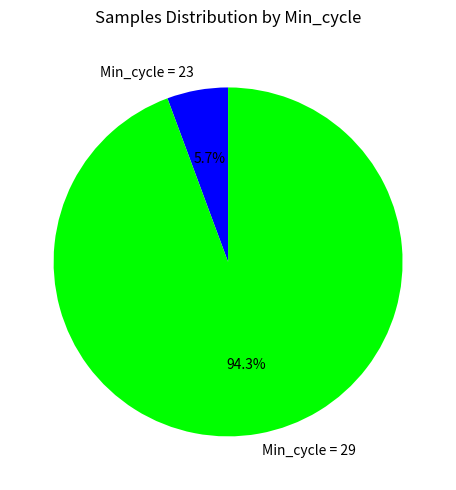

Does Min_cycle = 29 account for over 50% of the chart?

Yes